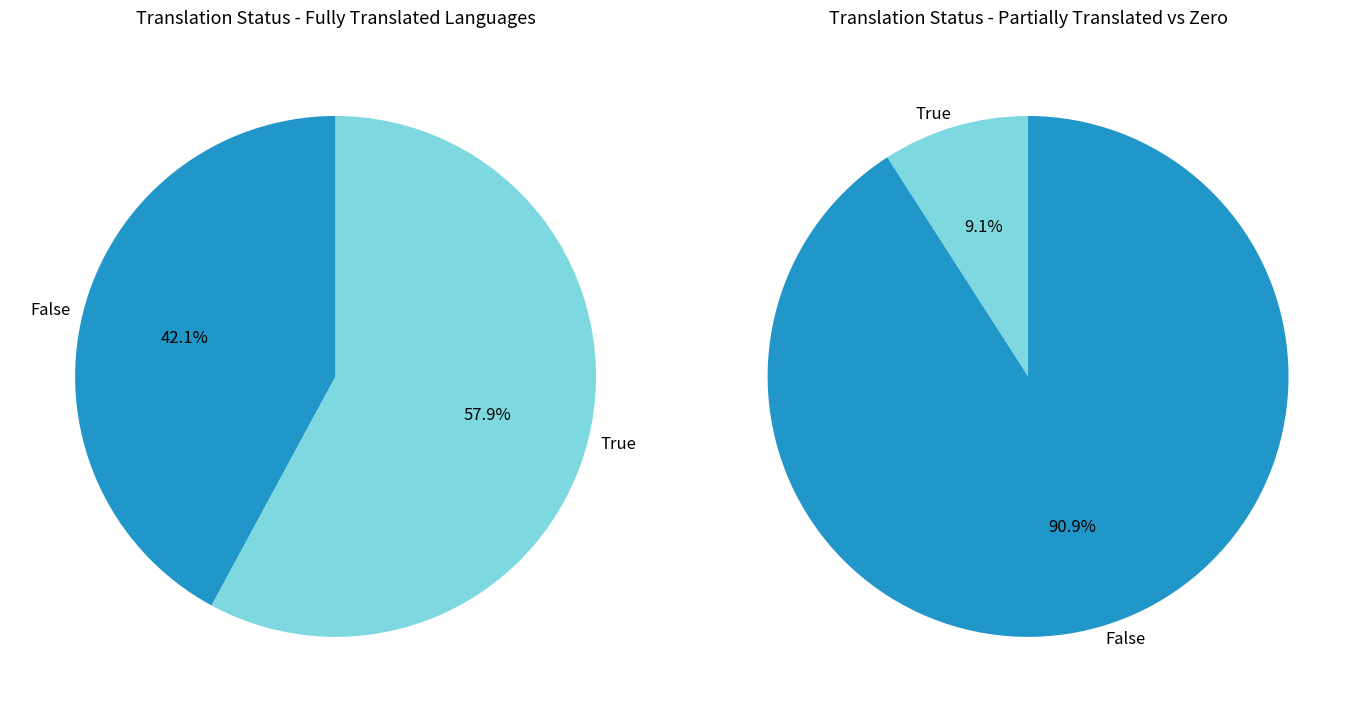

Is it true that Indonesian is 2% of the pie?

False